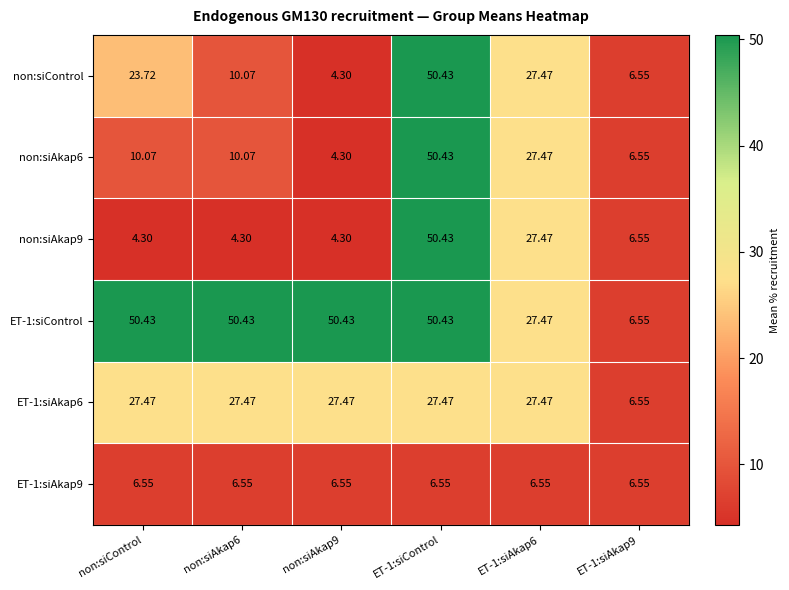

Is the value of non:siAkap9 at non:siAkap6 greater than the value of ET-1:siAkap9 at non:siAkap9?

No